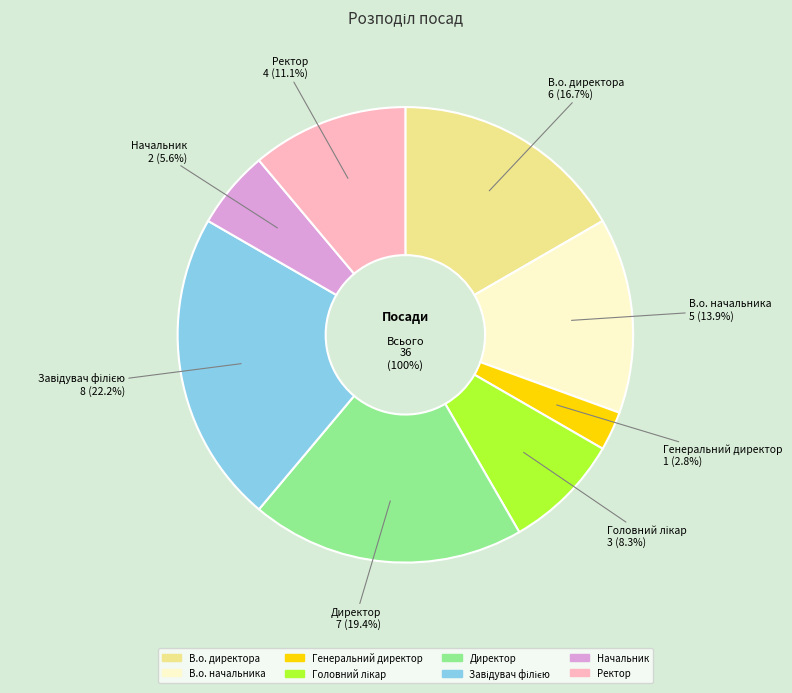

Is there a majority slice in this chart?

No